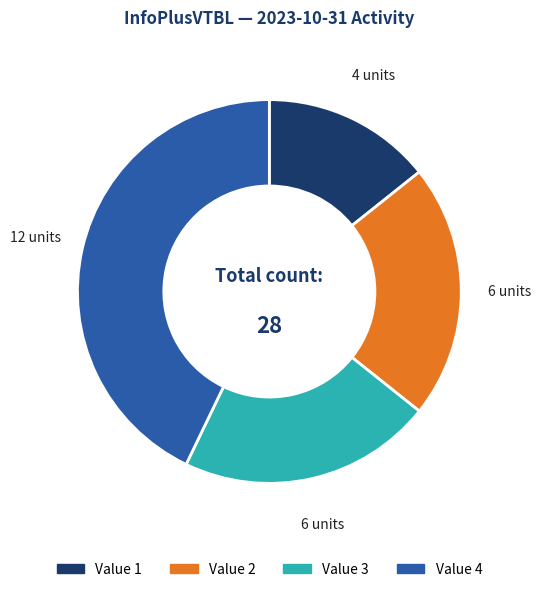

Does any single category account for the majority?

No